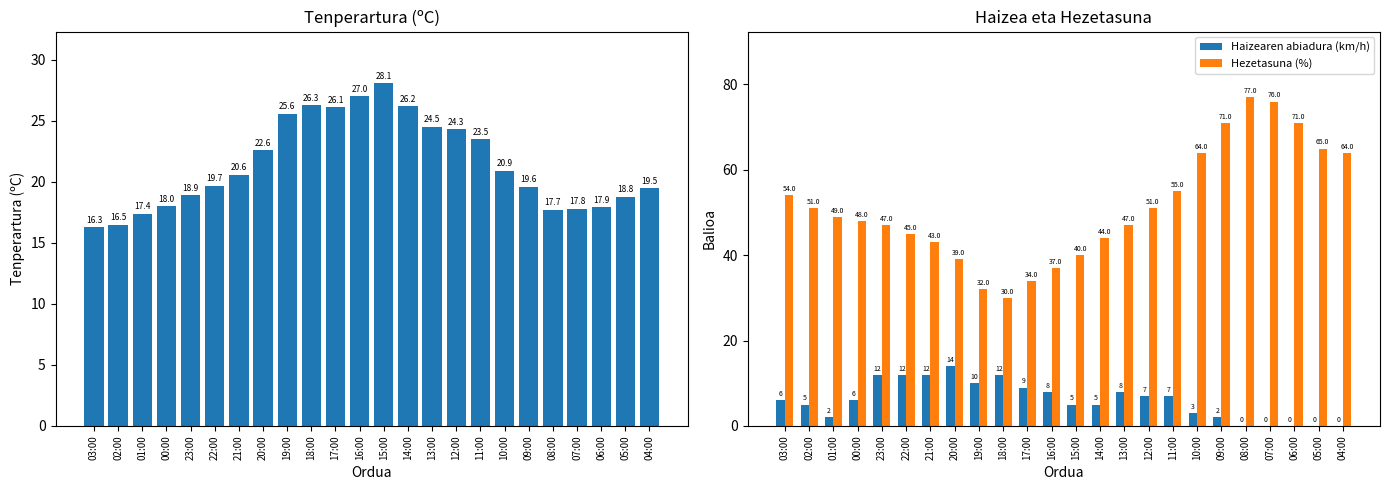

What is the difference between the maximum and minimum values in the Tenperartura (ºC) series?

11.8